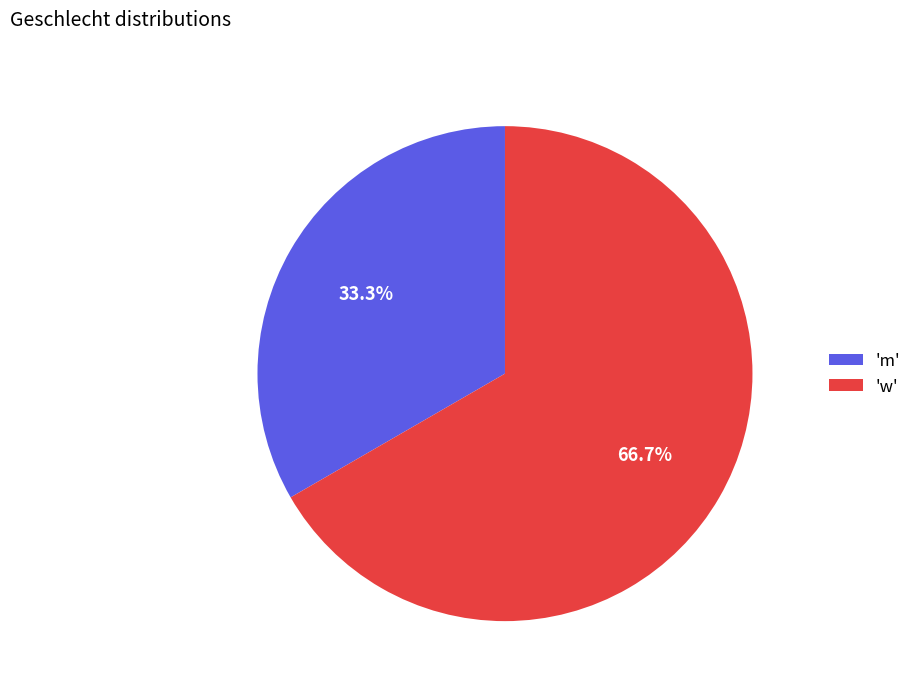

What is the ratio of the value at 'm' to the value at 'w'?

0.5